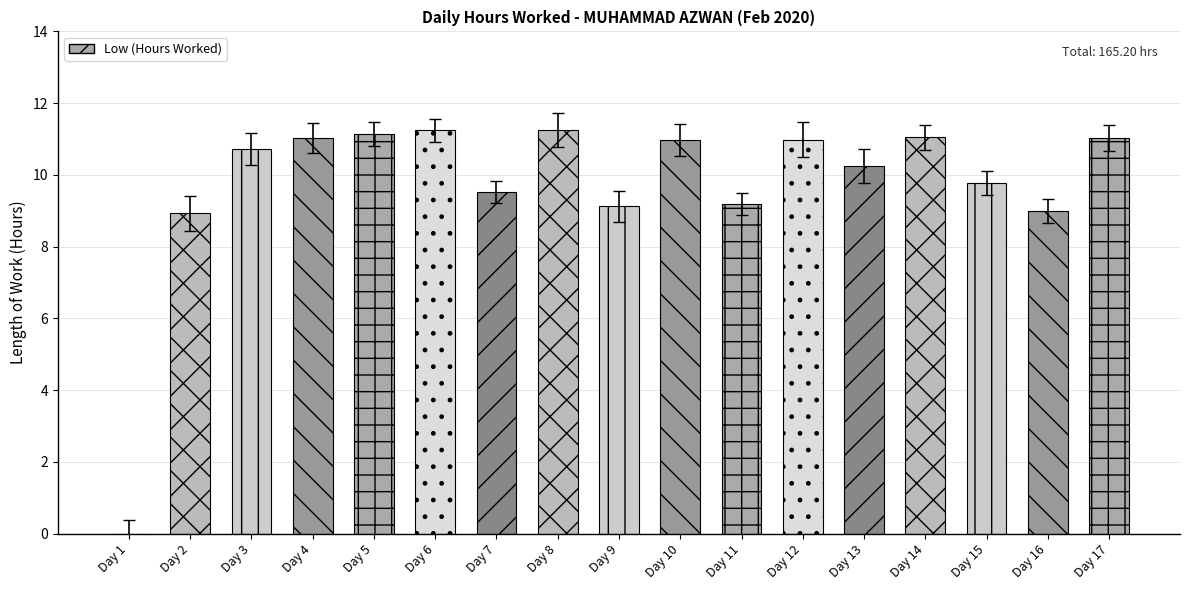

What is the sum of all values?

165.2